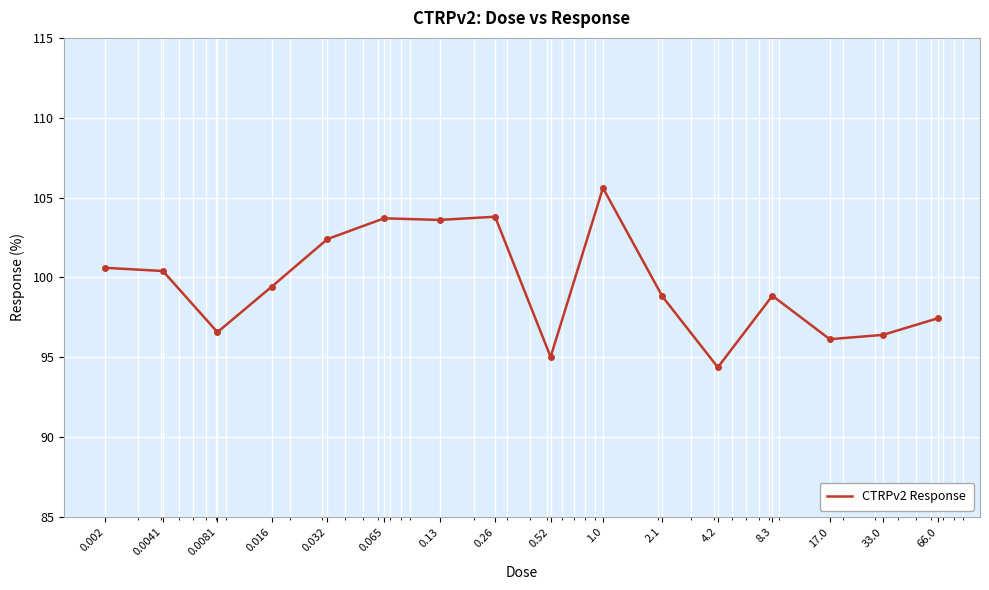

What is the minimum value shown in the chart?

94.4